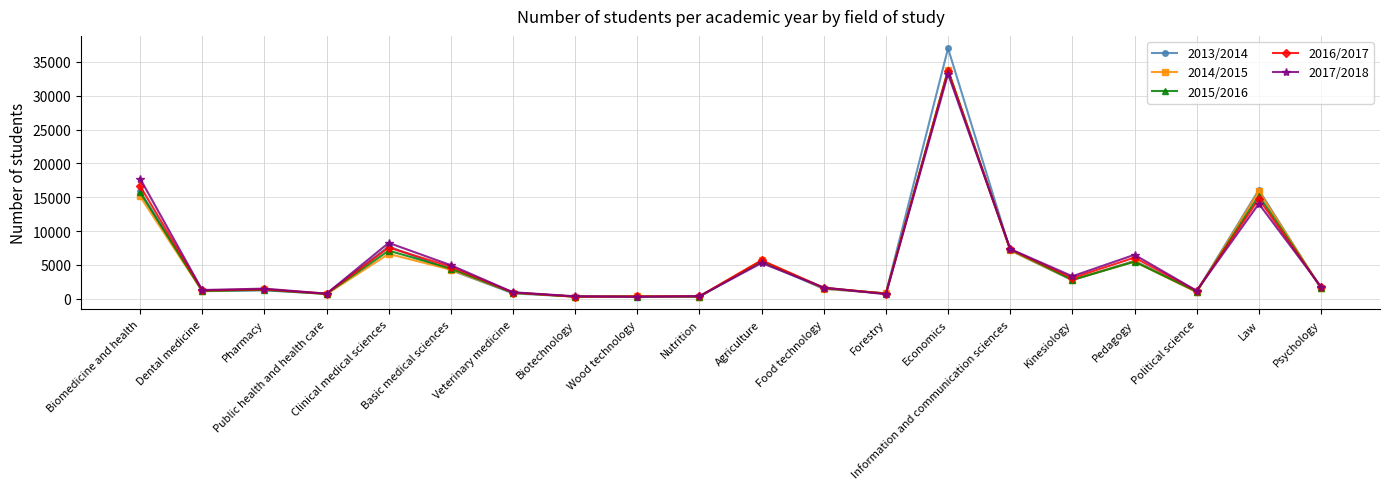

What is the value of the 2013/2014 point at the 3rd from the left?

1250